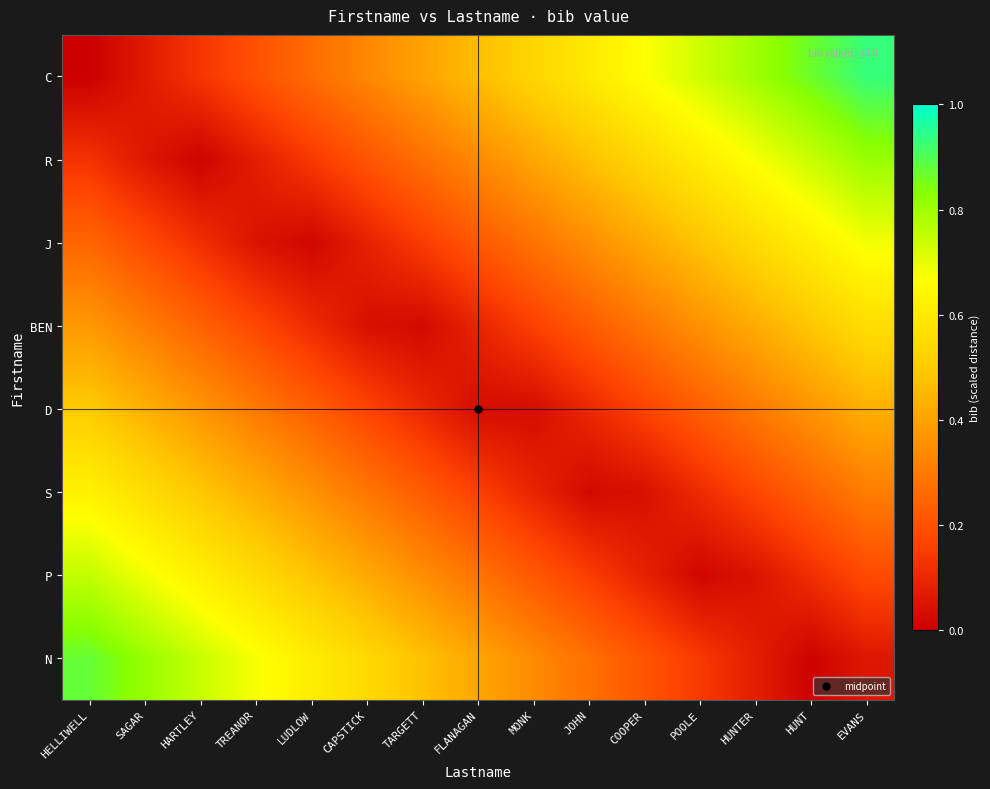

What is the total value across all series at HARTLEY?

2.7